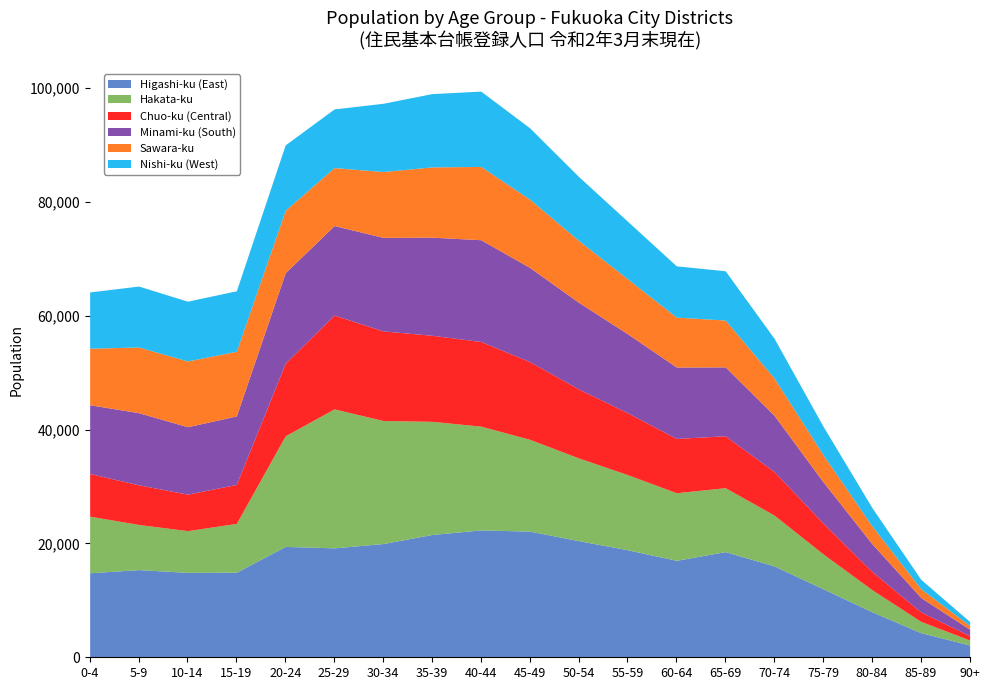

What are all the series names shown in the legend?

Higashi-ku (East), Hakata-ku, Chuo-ku (Central), Minami-ku (South), Sawara-ku, Nishi-ku (West)